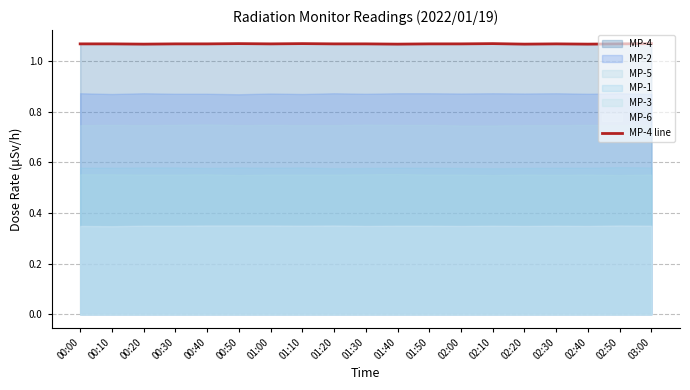

What is the sum of the values at 01:00 and 01:50?

2.1